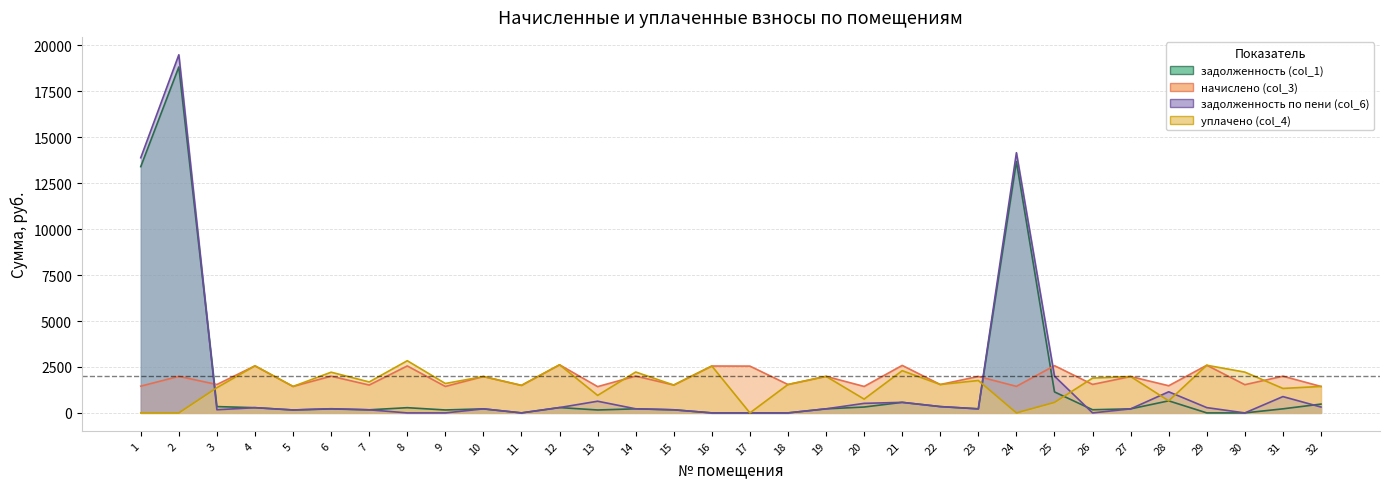

The value of задолженность по пени (col_6) at 27 is 301.8. True or false?

False